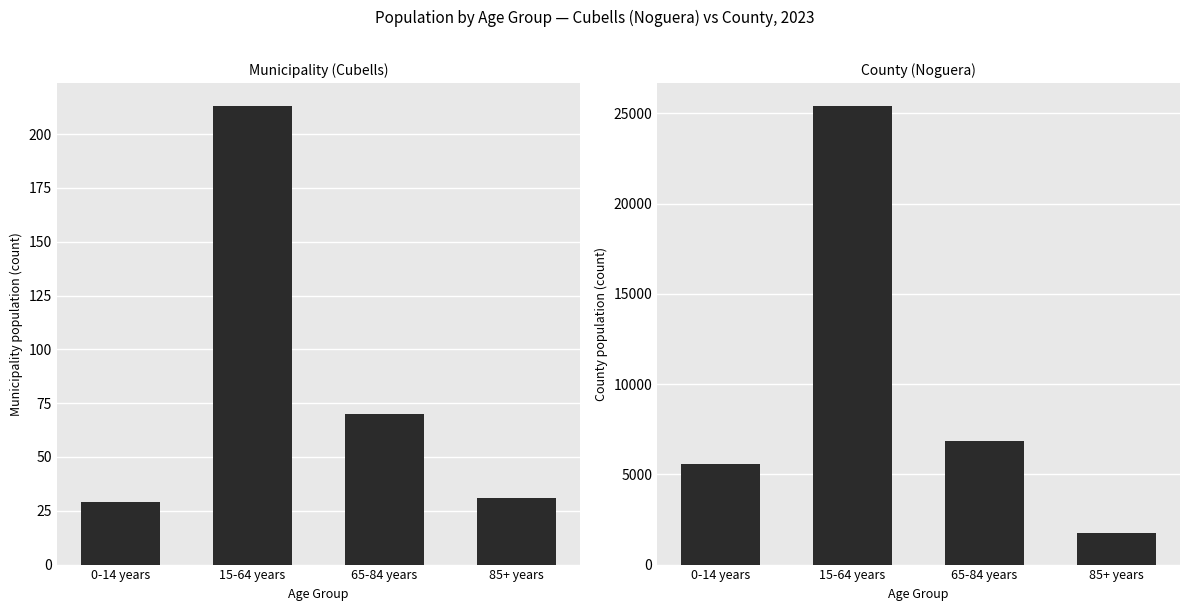

What position from the left is 15-64 years?

2